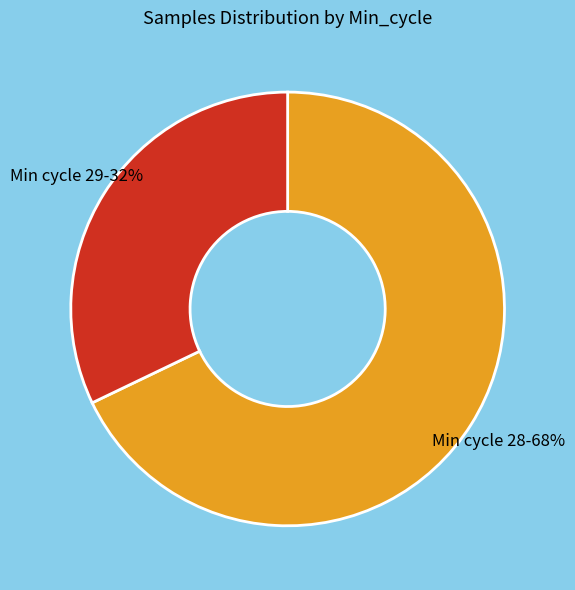

What is the smallest slice in the pie chart?

Min cycle 29